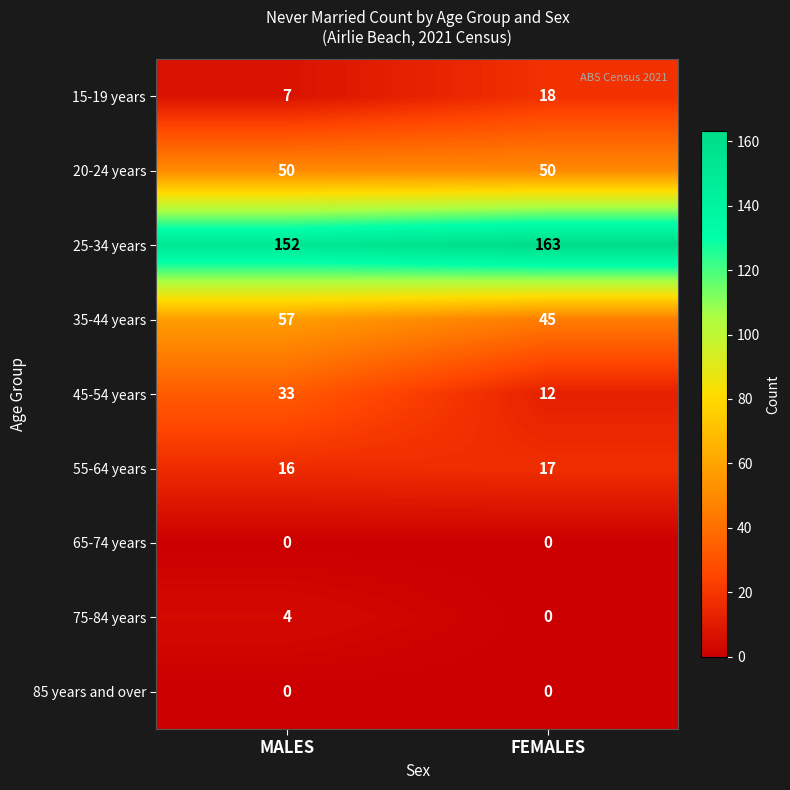

What is the sum of the 20-24 years values at MALES and FEMALES?

100